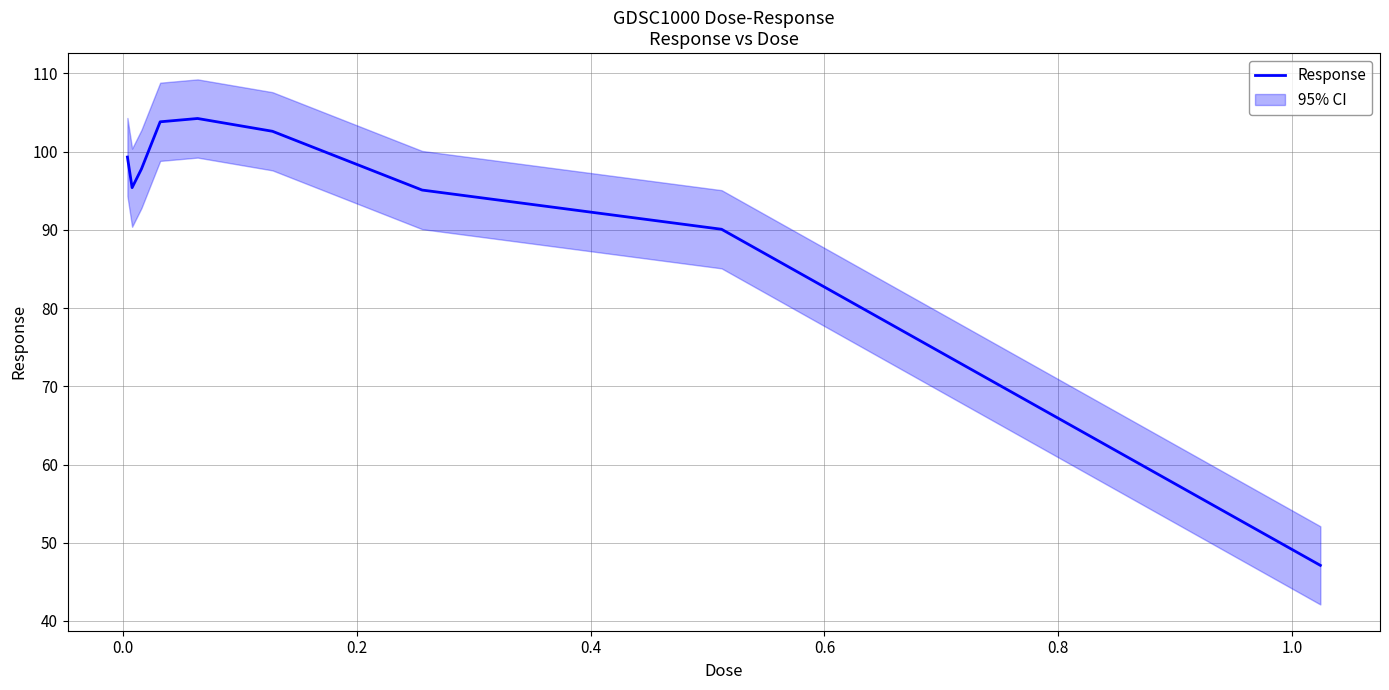

What is the value of the 3rd point from the left?

97.8